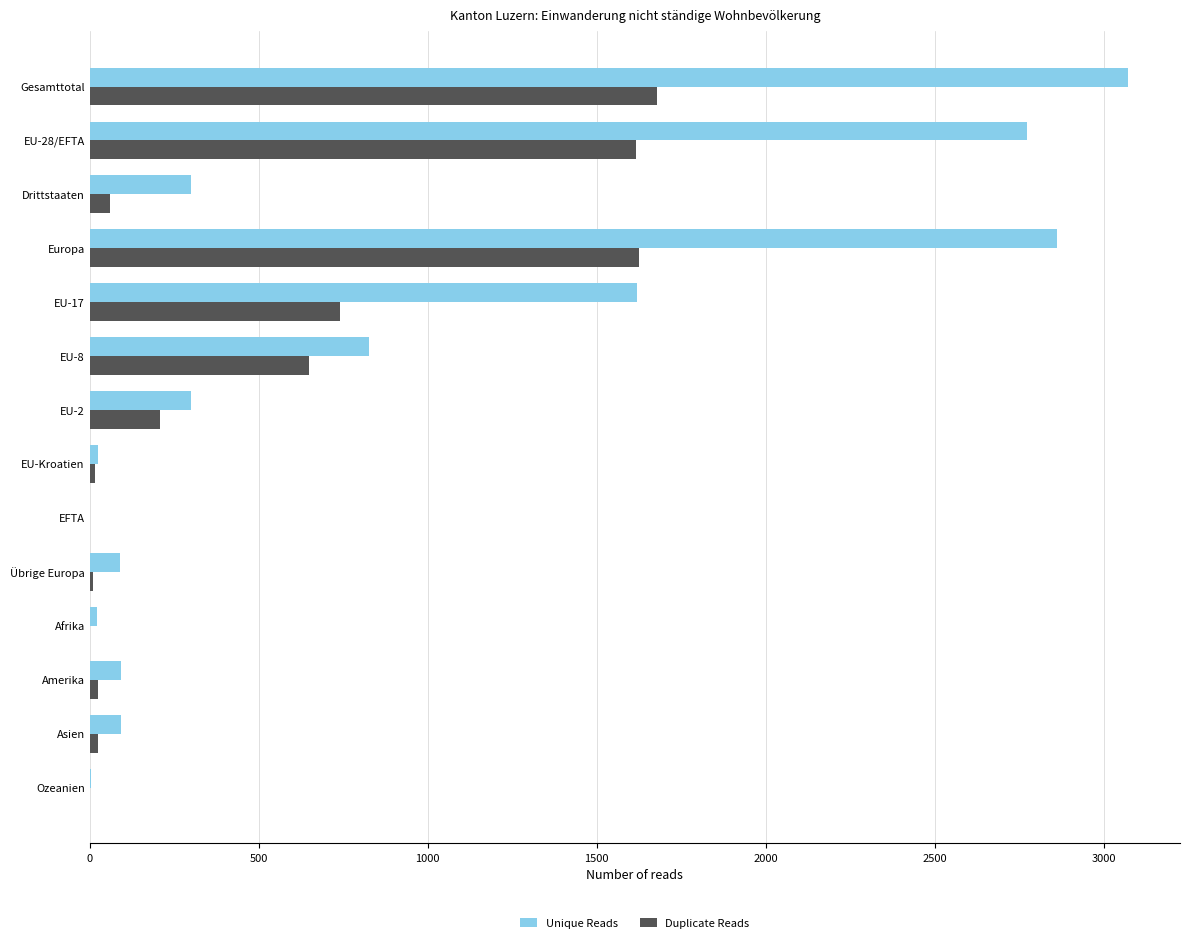

The value of Unique Reads at Amerika is 94. True or false?

True